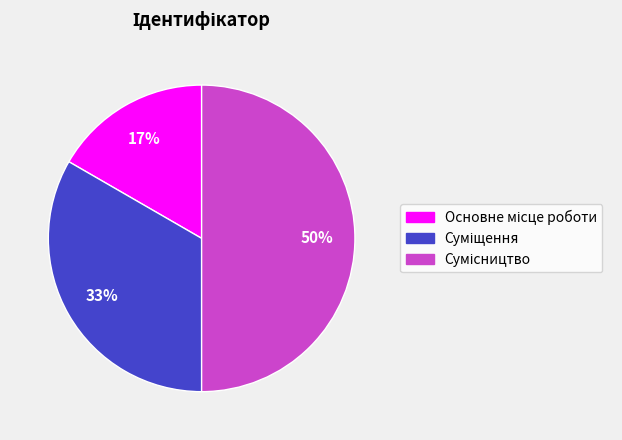

To the nearest percent, what is the difference between the largest and smallest slice percentages?

33%